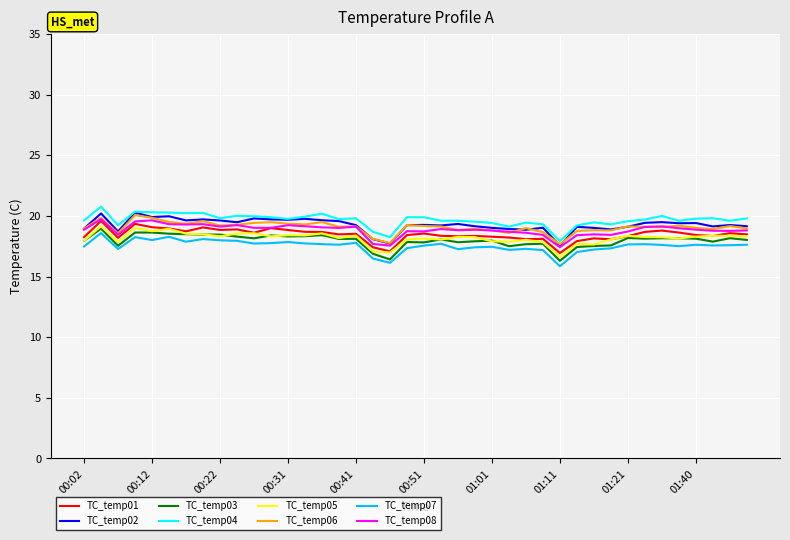

True or false: TC_temp02 and TC_temp03 cross at least once.

False